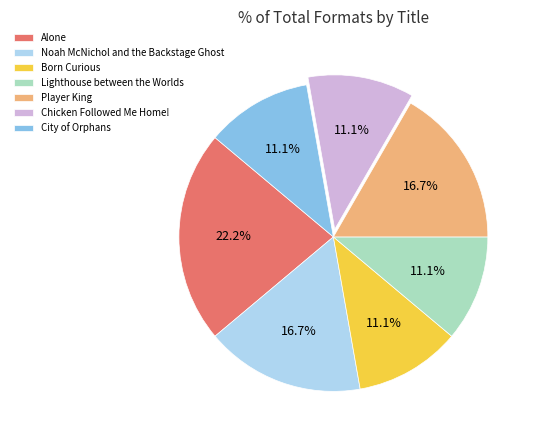

Which category has the biggest portion of the pie?

Alone